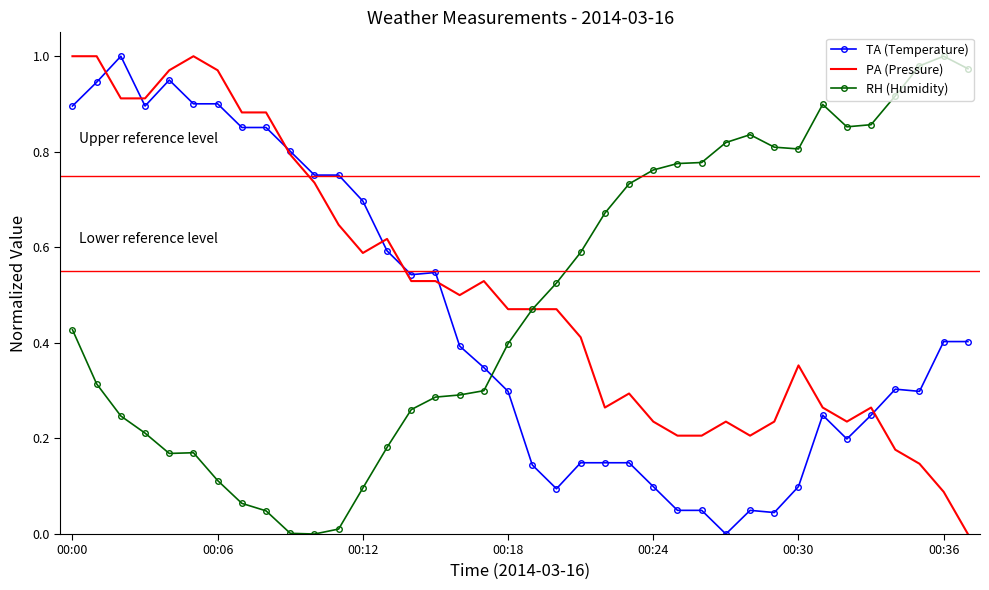

After their last crossing, which series has the higher values: RH (Humidity) or TA (Temperature)?

RH (Humidity)